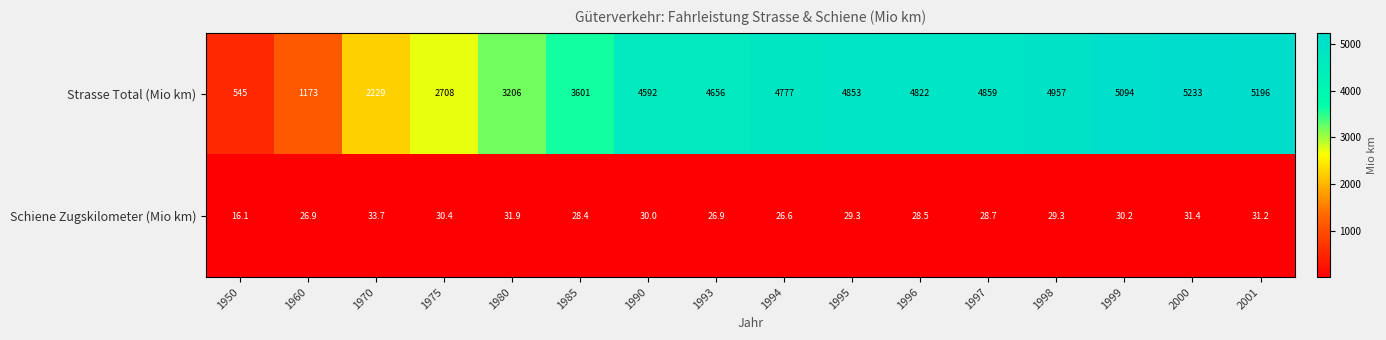

What is the total value across all series at 1998?

4986.3